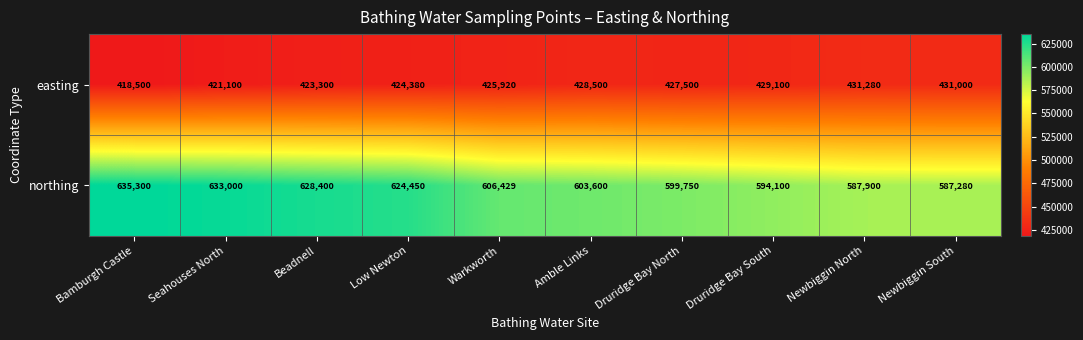

Read the northing value at Newbiggin South.

587280